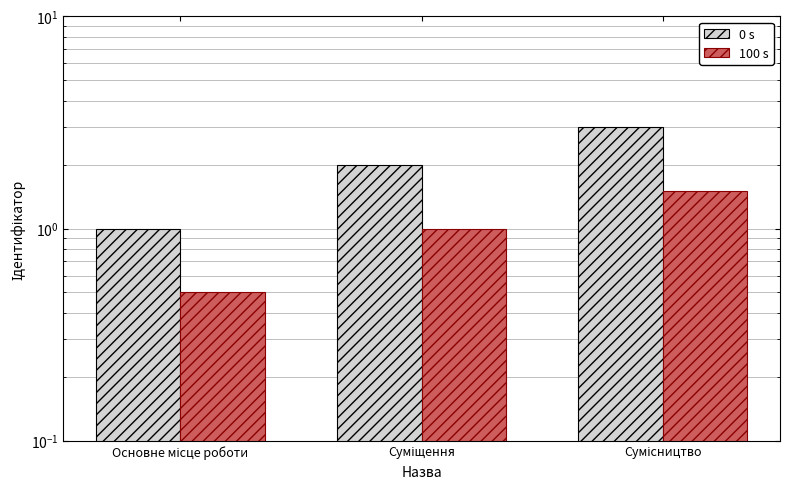

Which series changed the most between Основне місце роботи and Сумісництво?

0 s